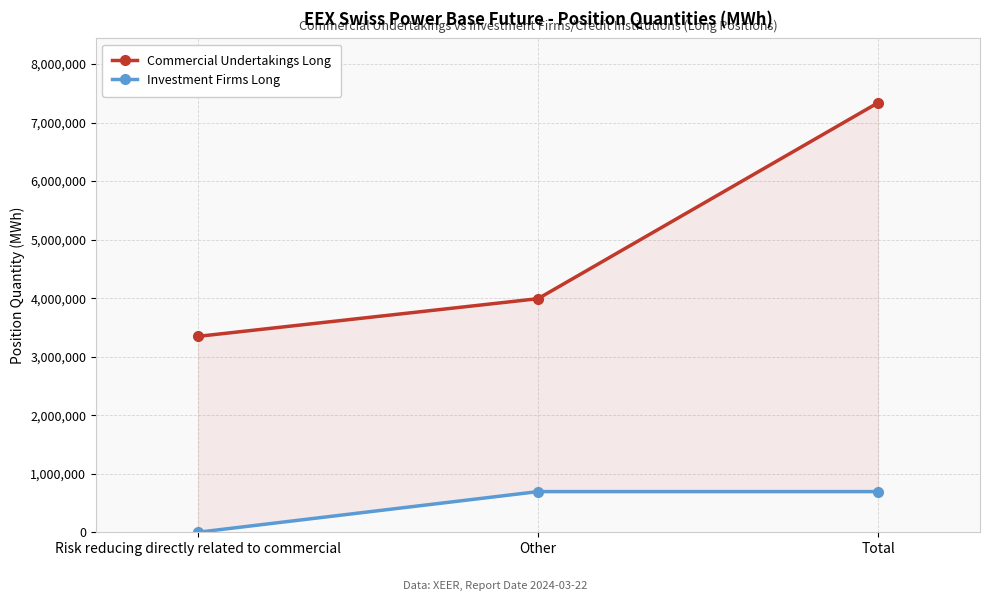

The Investment Firms Long series shows 300922 at Total. True or false?

False